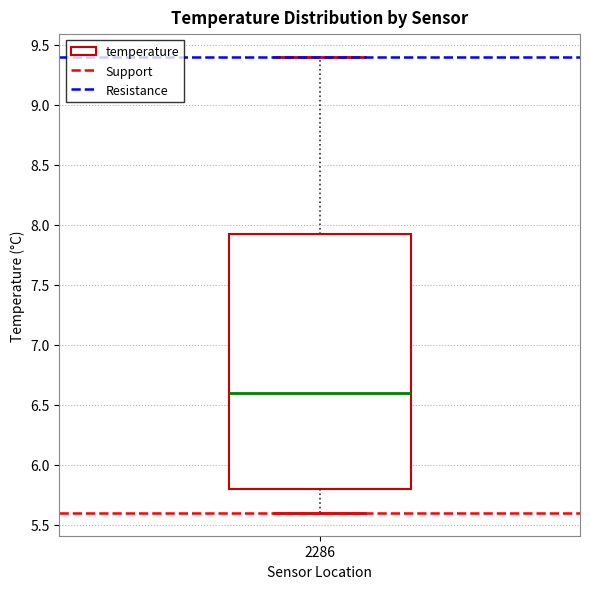

Where is the upper edge of the box at x = 2286 on the y-axis? The values are not printed on the chart, so give them approximately, as read against the axis.

7.95